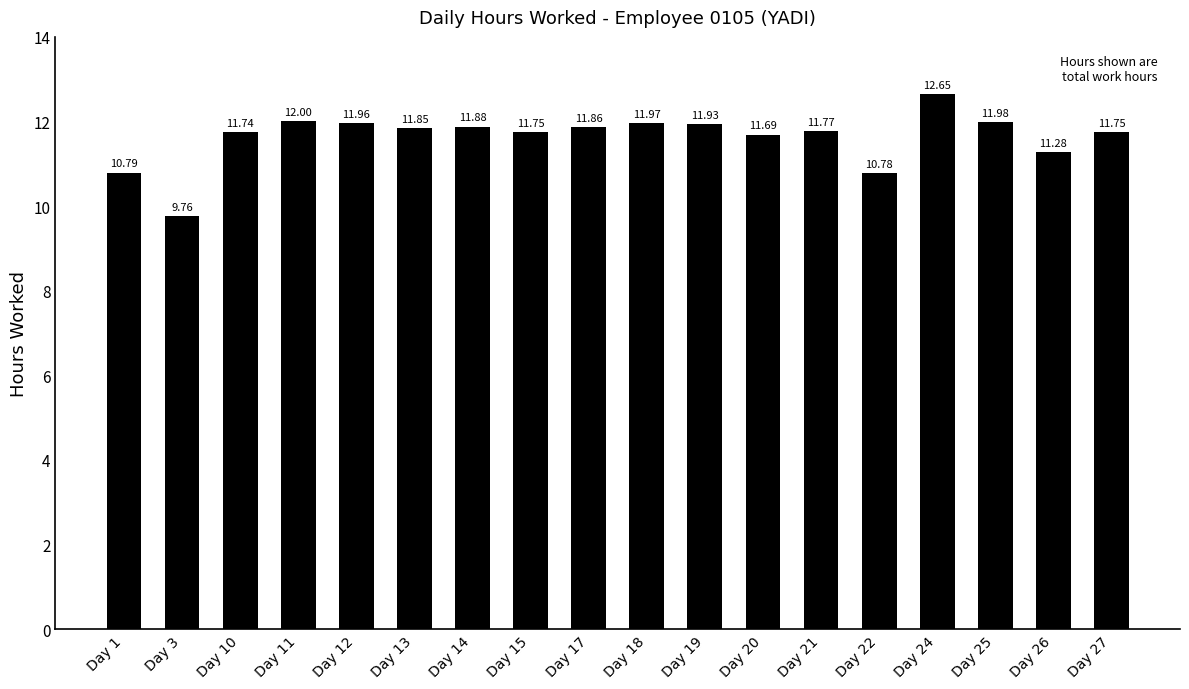

How many data points are less than 11?

3